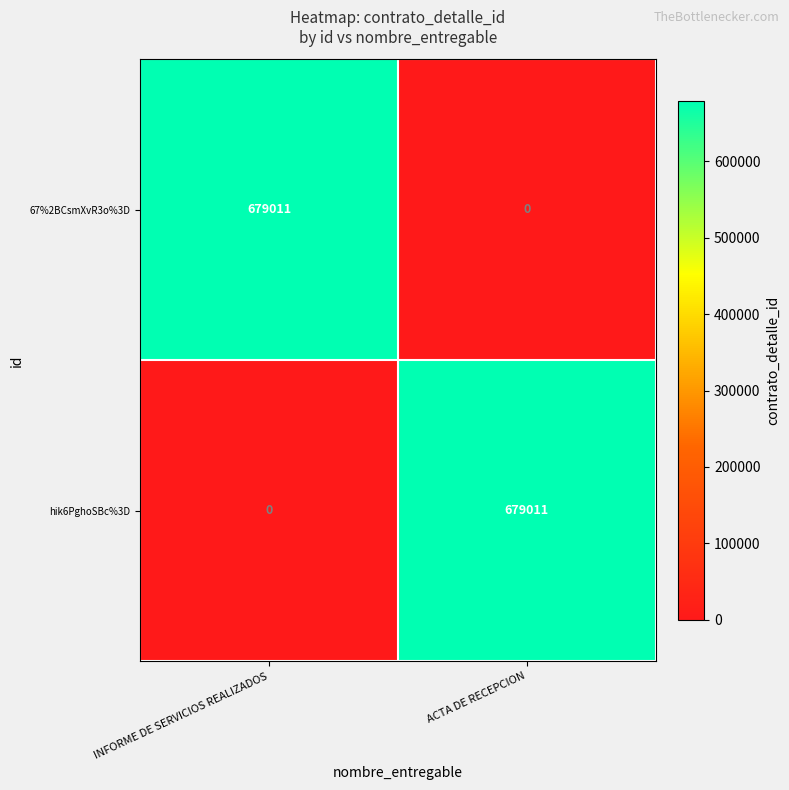

Reading left to right, extract all data points from this chart.

67%2BCsmXvR3o%3D: INFORME DE SERVICIOS REALIZADOS=679011	ACTA DE RECEPCION=0
hik6PghoSBc%3D: INFORME DE SERVICIOS REALIZADOS=0	ACTA DE RECEPCION=679011